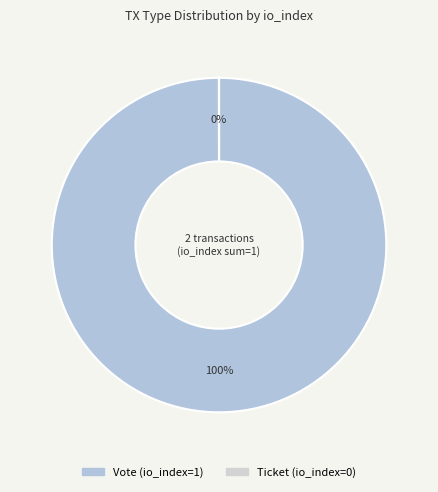

What is the change in value from Vote to Ticket?

-1